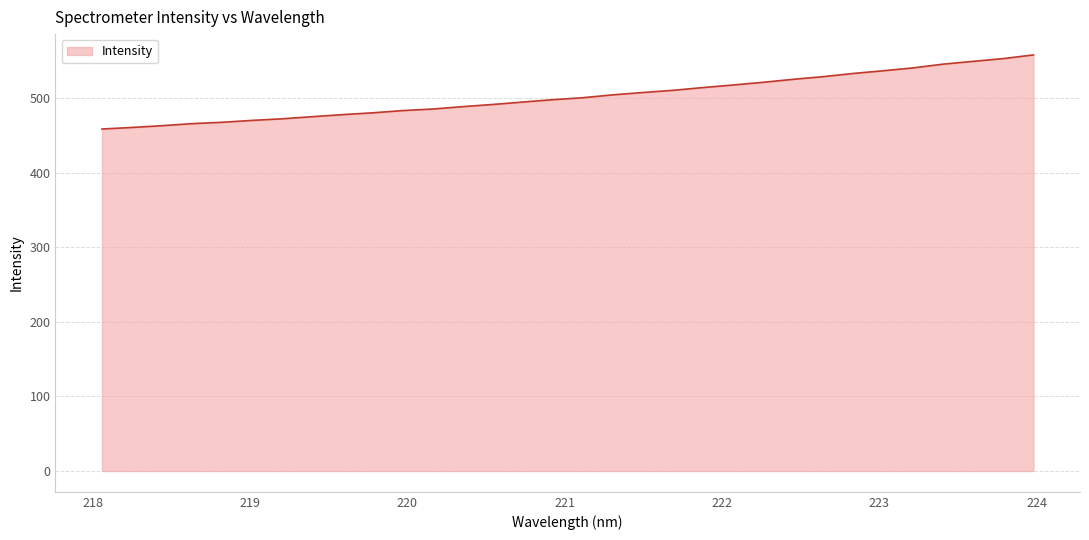

What is the maximum value shown in the chart?

557.8